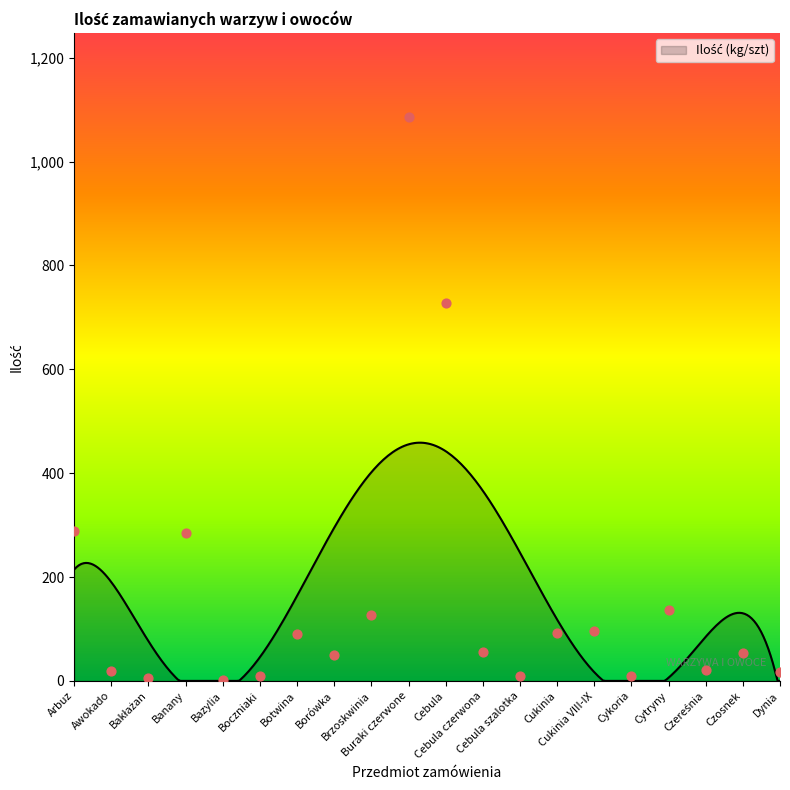

What is the change in value from Banany to Cebula czerwona?

-229